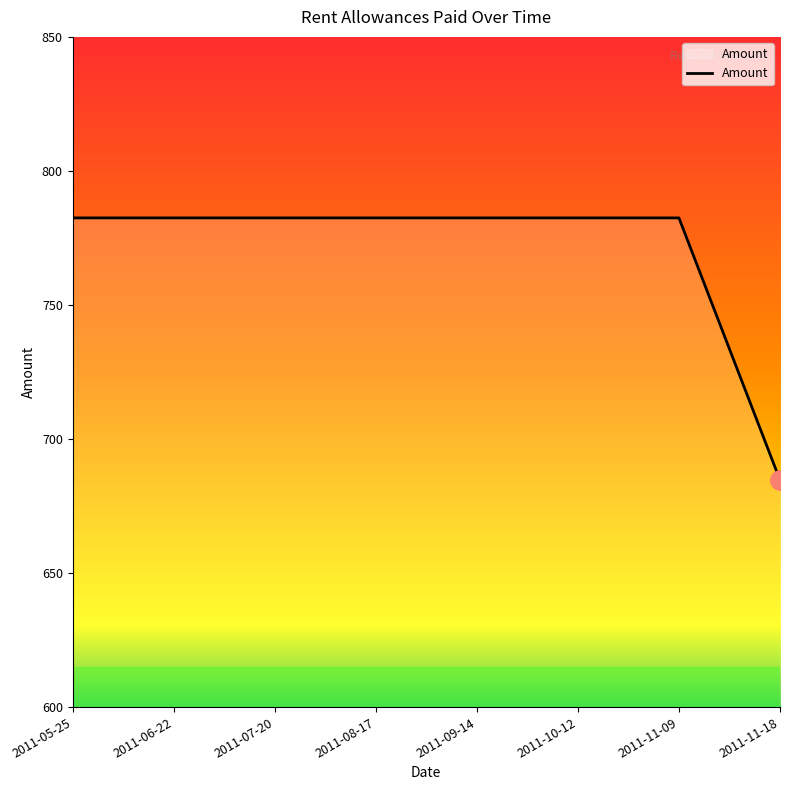

Does the chart have visible grid lines?

No